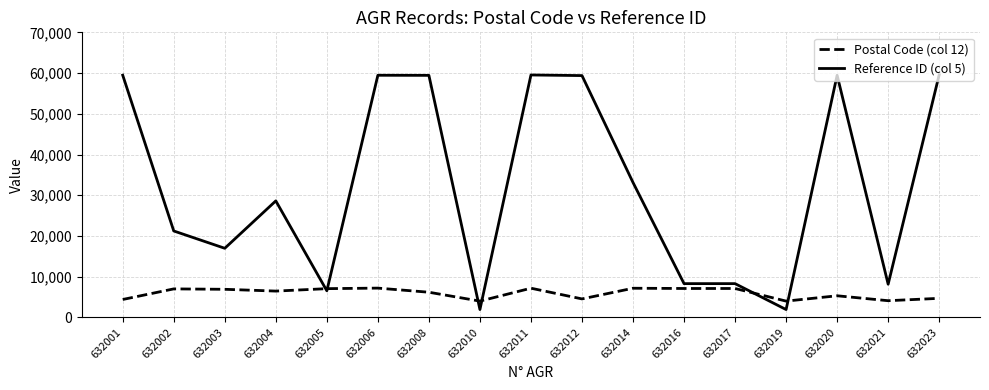

Is the value of Reference ID (col 5) at 632008 greater than the value of Postal Code (col 12) at 632001?

Yes